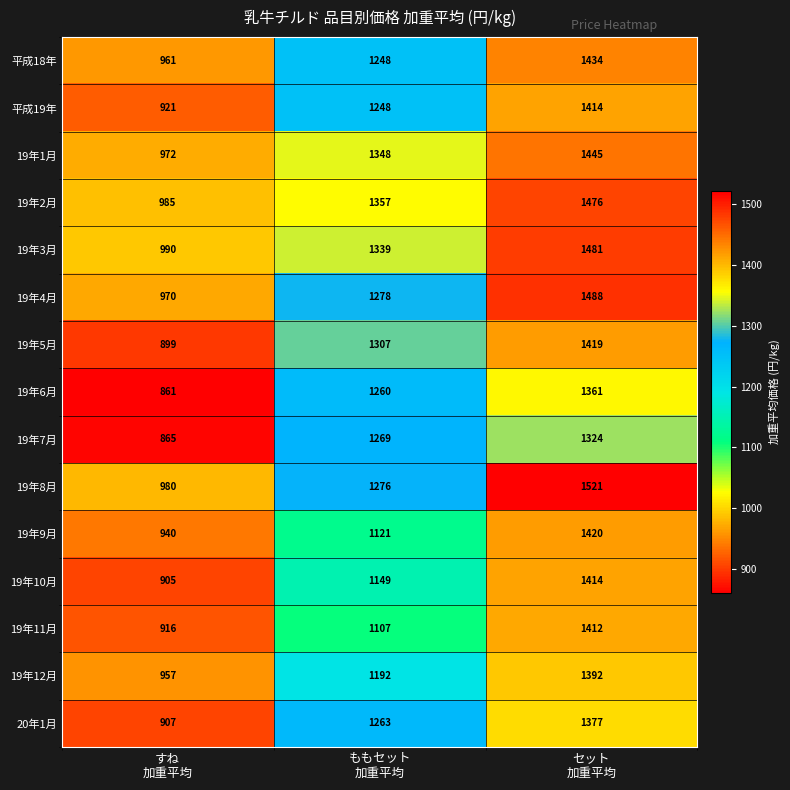

Which series has the largest range (max minus min)?

19年8月